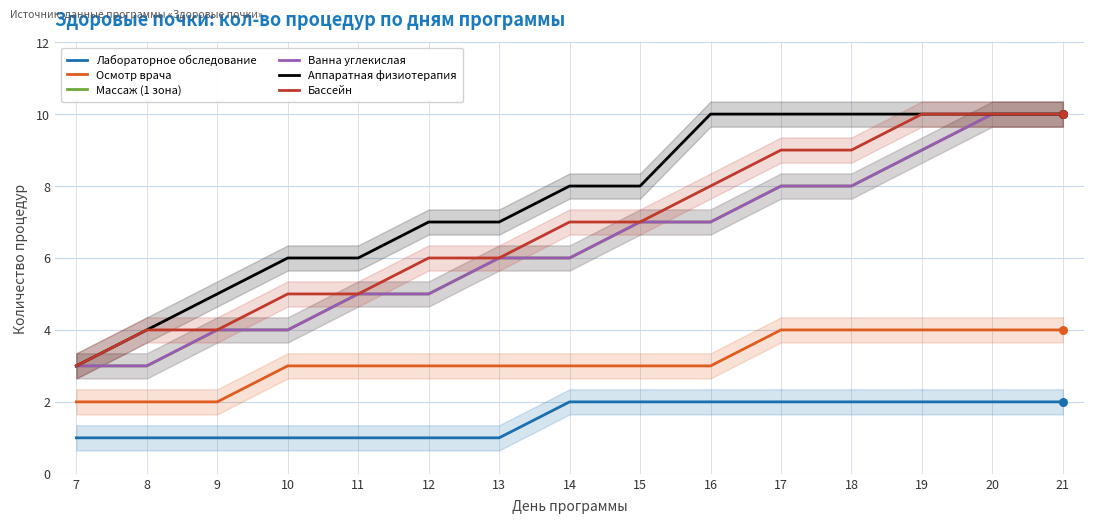

At how many categories does at least one series exceed 2?

15